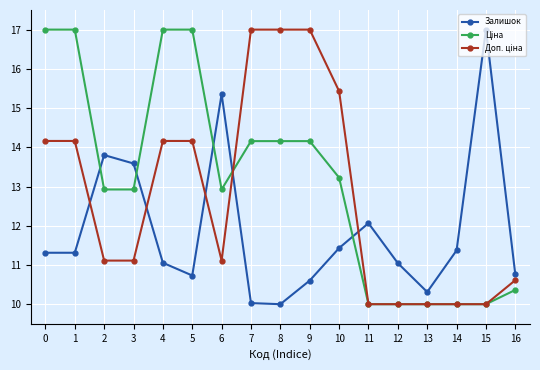

What is the value of the Залишок point at the 11th from the left?

11.4